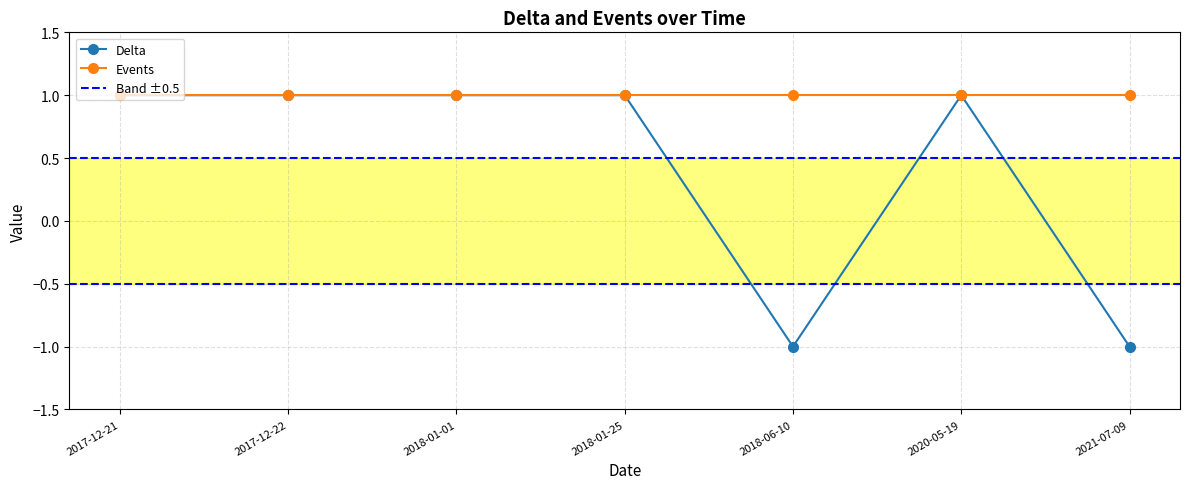

Which category has the highest value across all series?

2017-12-21